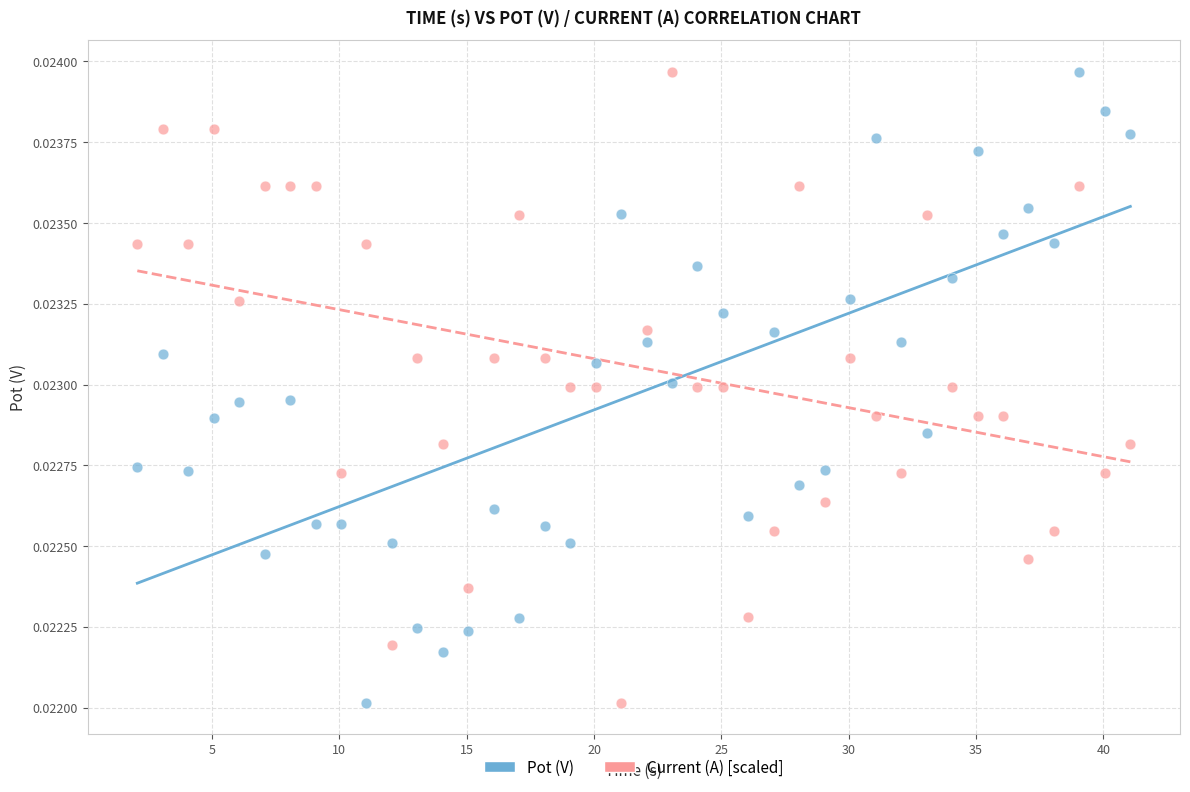

What is the X range (max minus min) for the scatter plot?

39.0